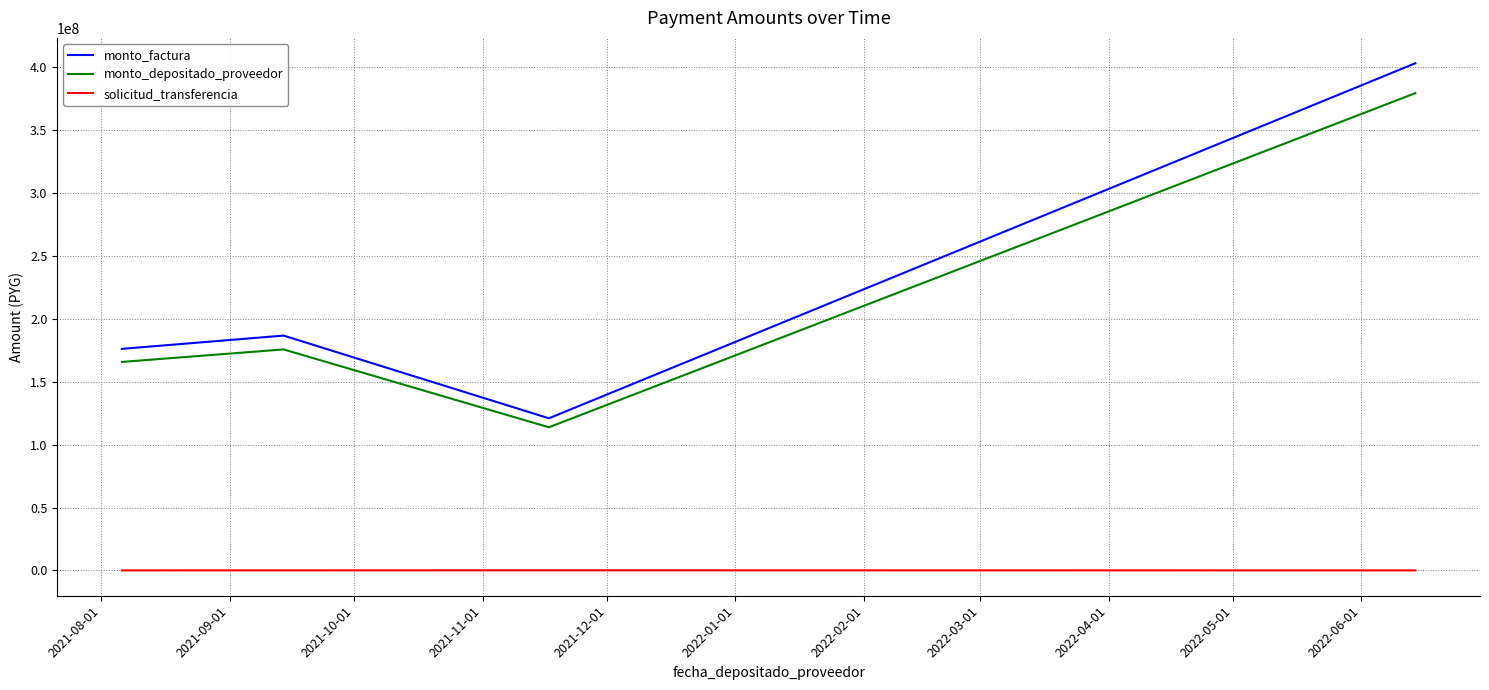

What is the sum of all monto_factura values?

886054906